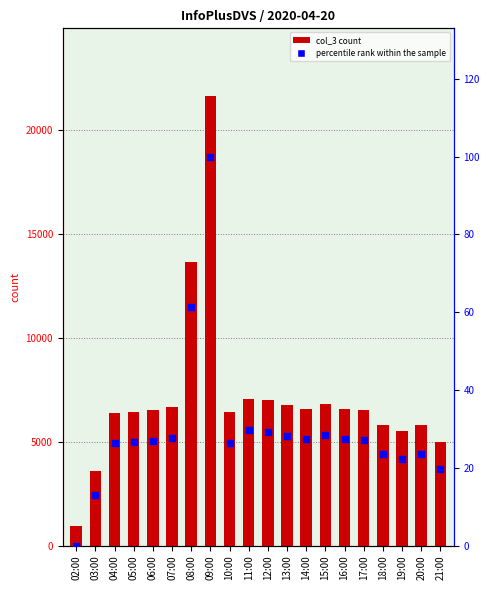

At which category is the sum across all series the highest?

09:00